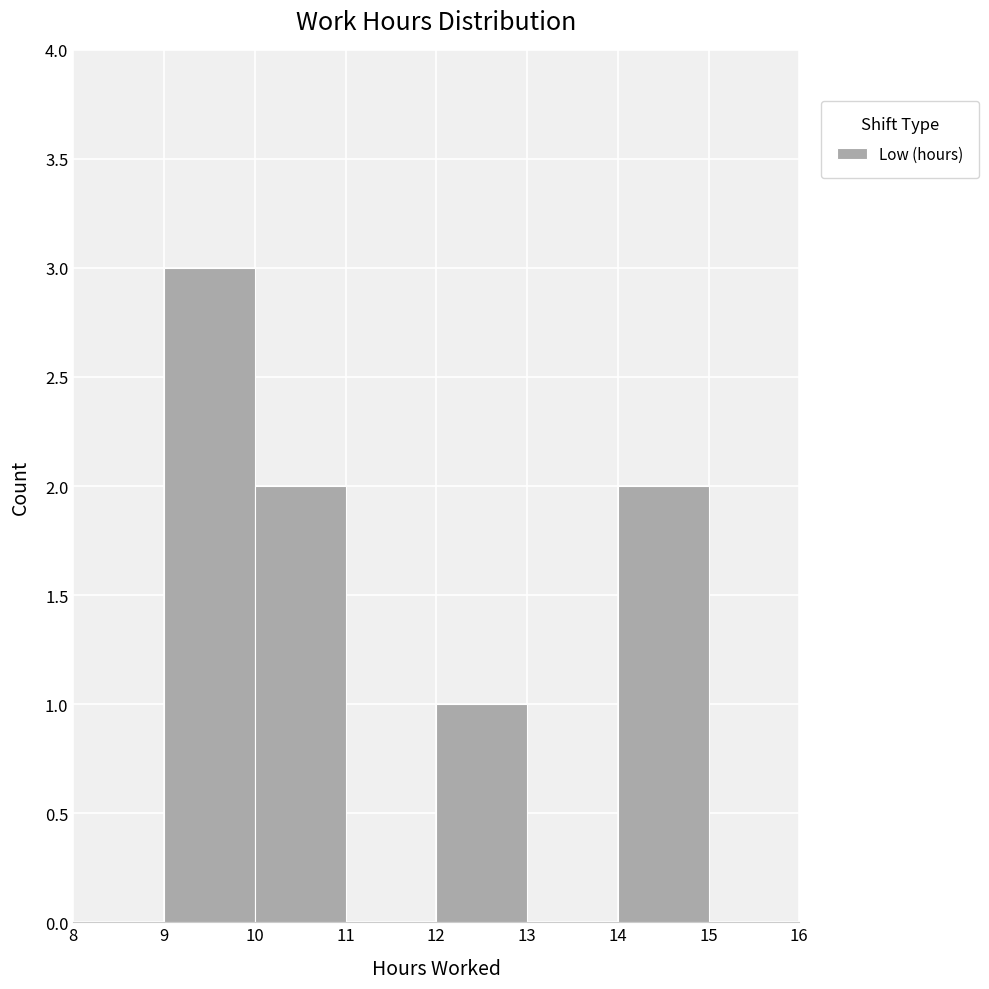

Reading left to right, list every bar in this chart as the range it spans on the x-axis followed by its height. The values are not printed on the chart, so give them approximately, as read against the axis.

8 to 9: 0
9 to 10: 3
10 to 11: 2
11 to 12: 0
12 to 13: 1
13 to 14: 0
14 to 15: 2